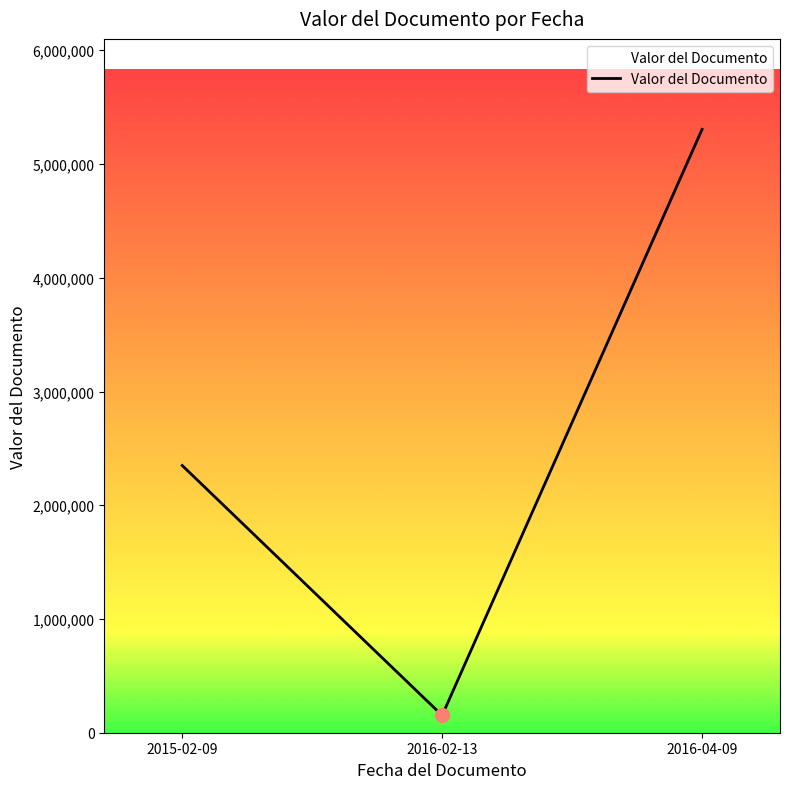

Reading left to right, extract all data points from this chart.

2015-02-09=2349202	2016-02-13=152165	2016-04-09=5304597